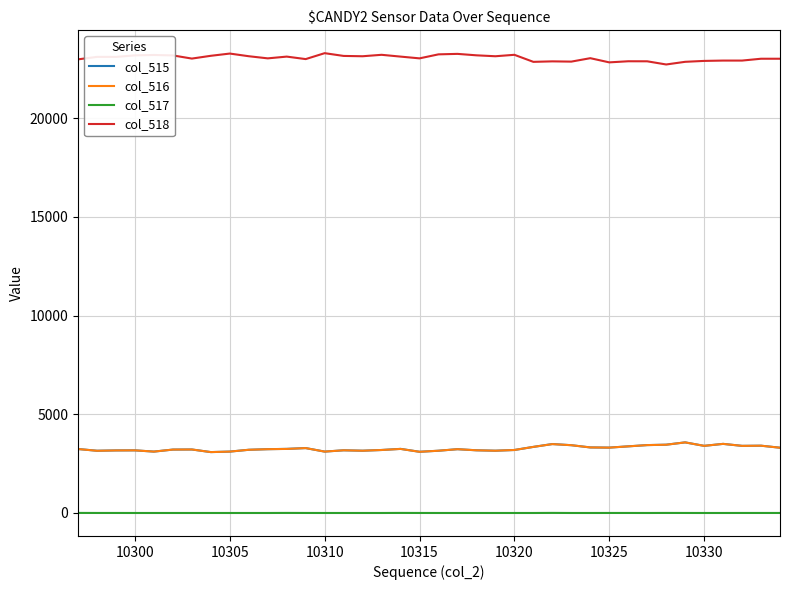

Count the number of data series in this chart.

4